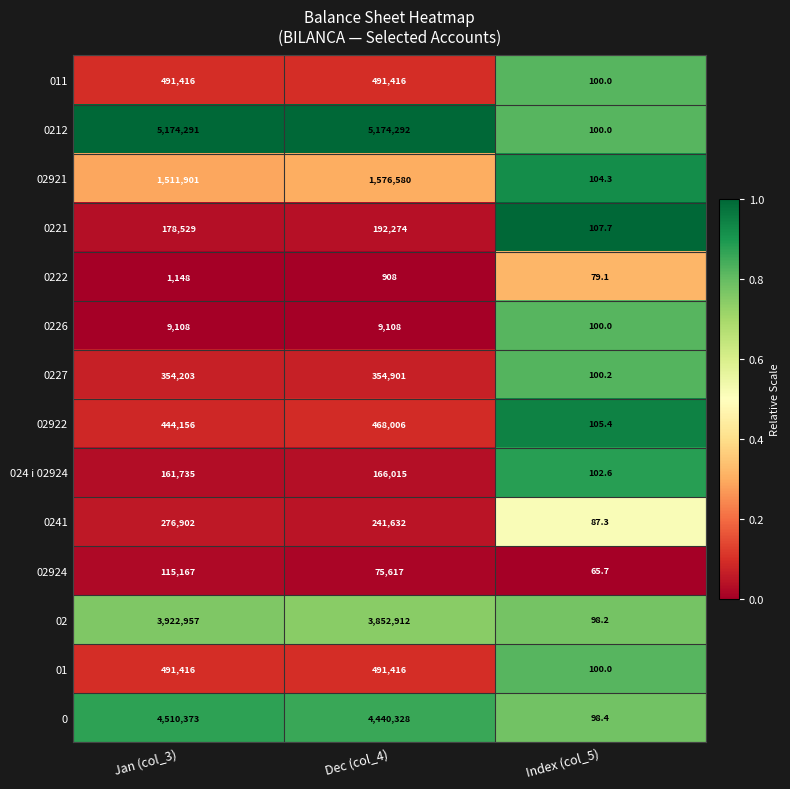

What is the maximum value shown in the chart?

5174292.0